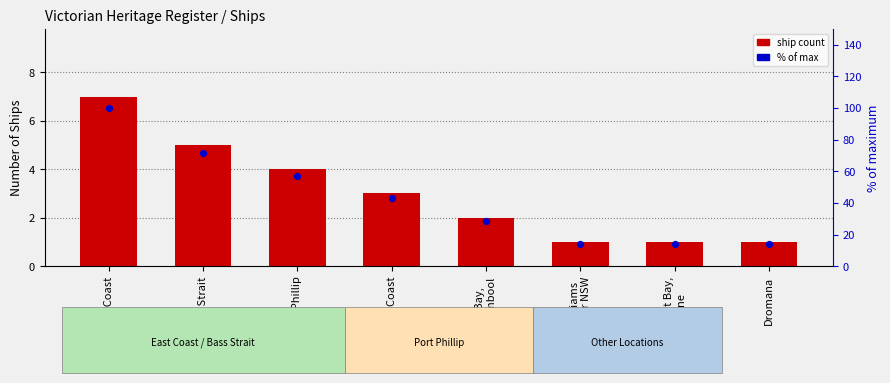

What are all the series names shown in the legend?

ship count, % of max